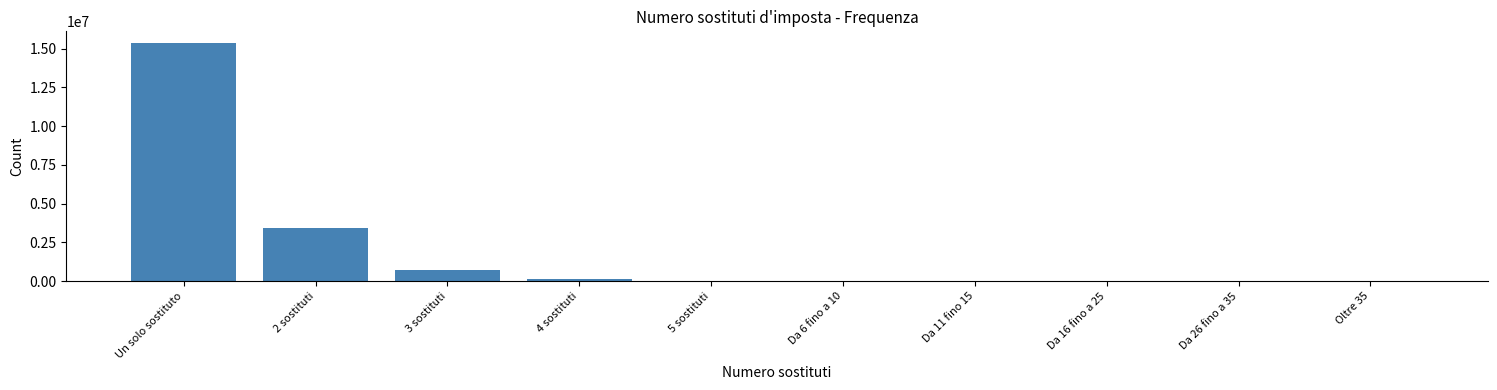

Which category has the highest value across all series?

Un solo sostituto